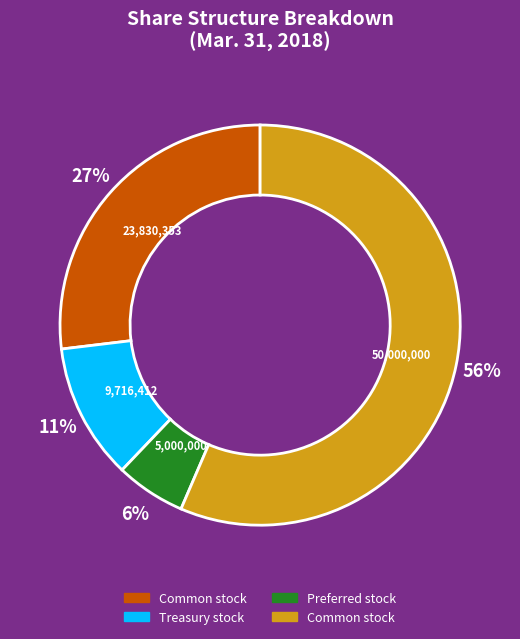

Is there a majority slice in this chart?

Yes